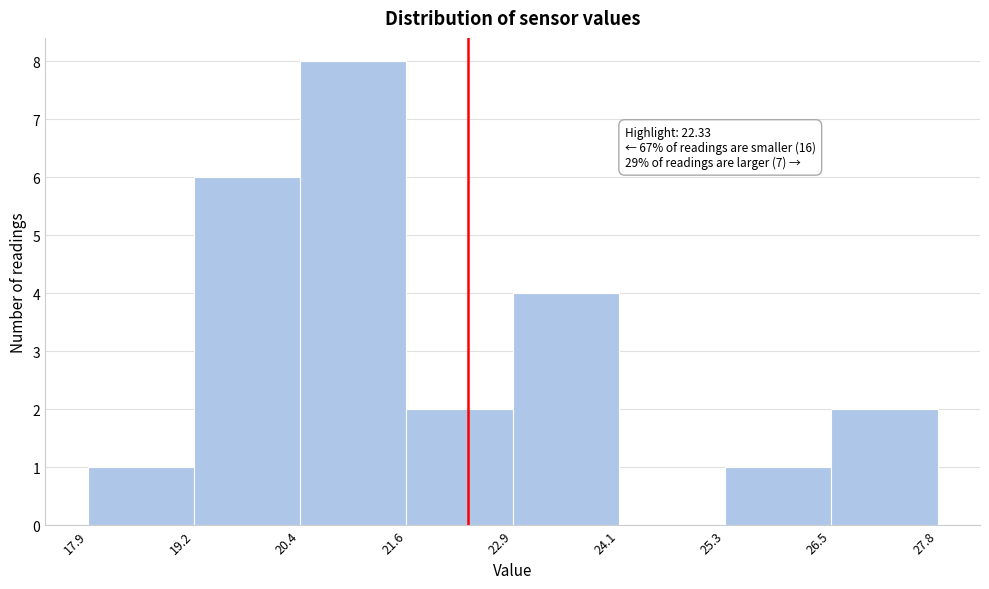

Which range on the x-axis has the tallest bar?

20.4 to 21.6